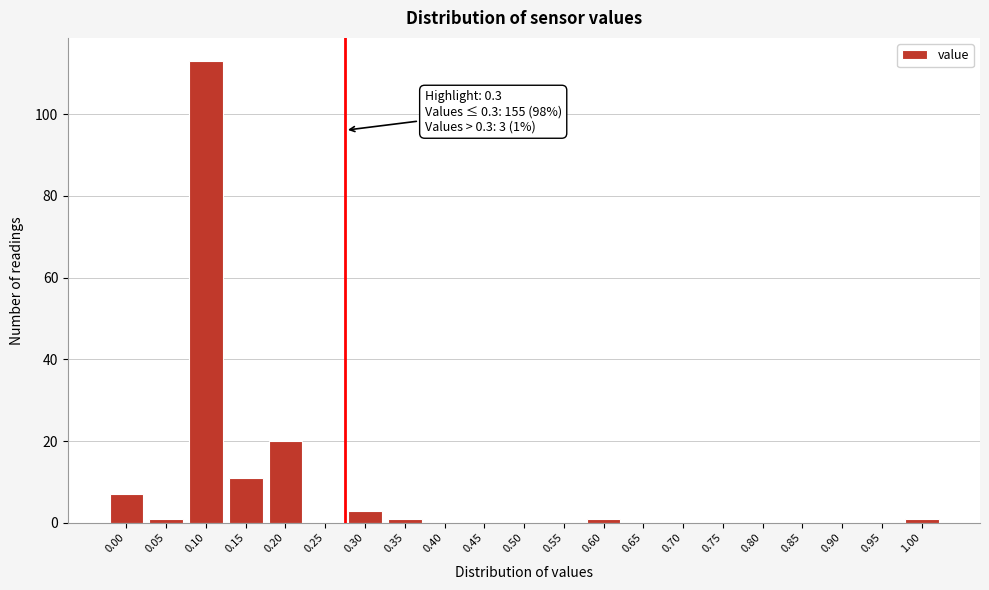

Reading left to right, list all the values displayed in this chart.

0.00=7	0.05=1	0.10=113	0.15=11	0.20=20	0.25=0	0.30=3	0.35=1	0.40=0	0.45=0	0.50=0	0.55=0	0.60=1	0.65=0	0.70=0	0.75=0	0.80=0	0.85=0	0.90=0	0.95=0	1.00=1